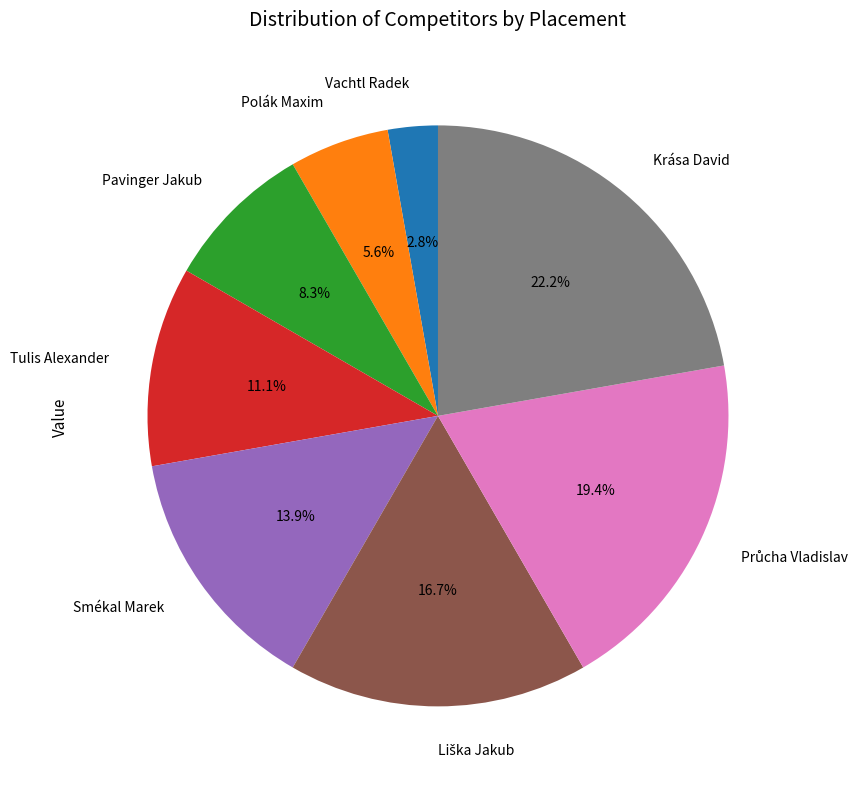

How many slices are in this pie chart?

8